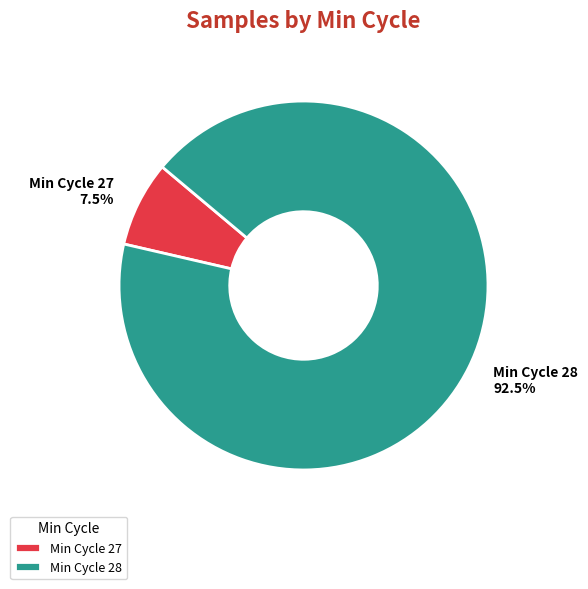

Does Min Cycle 28 account for over 50% of the chart?

Yes